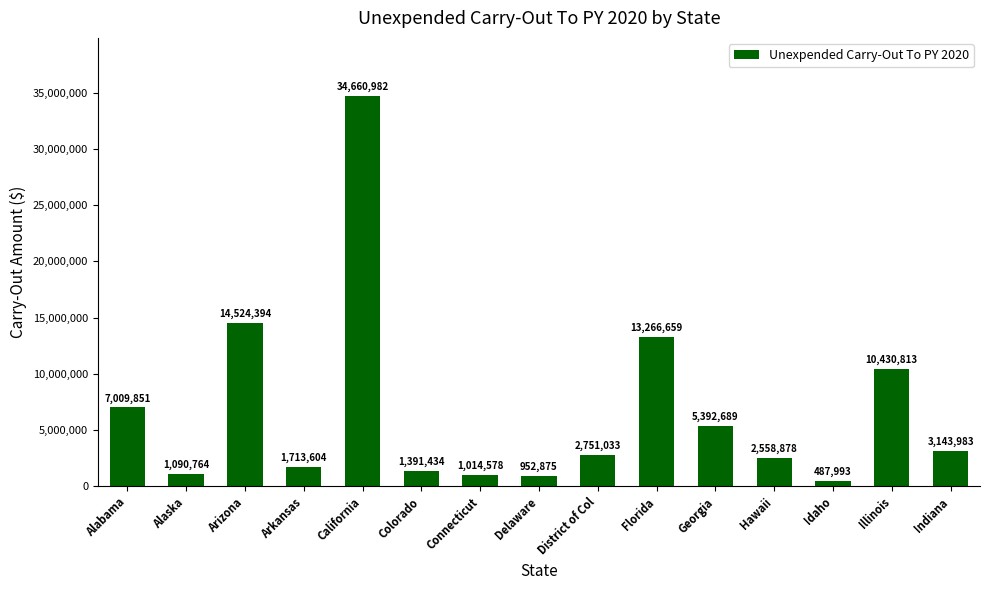

Is it true that the value at Florida is 8205497?

False